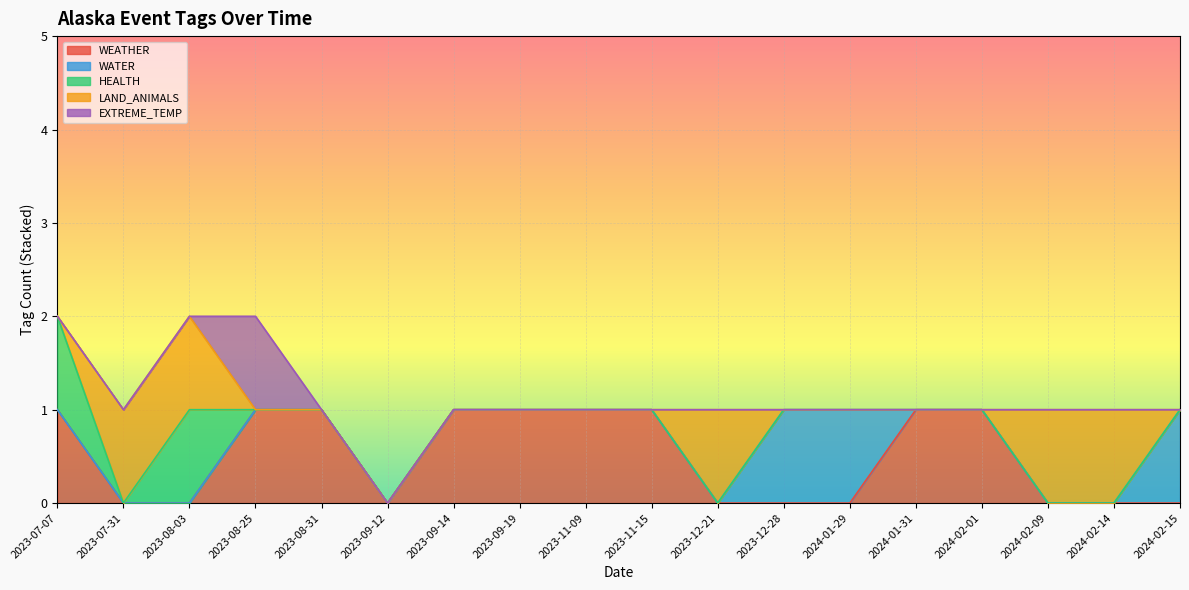

How many series are shown in this chart?

5